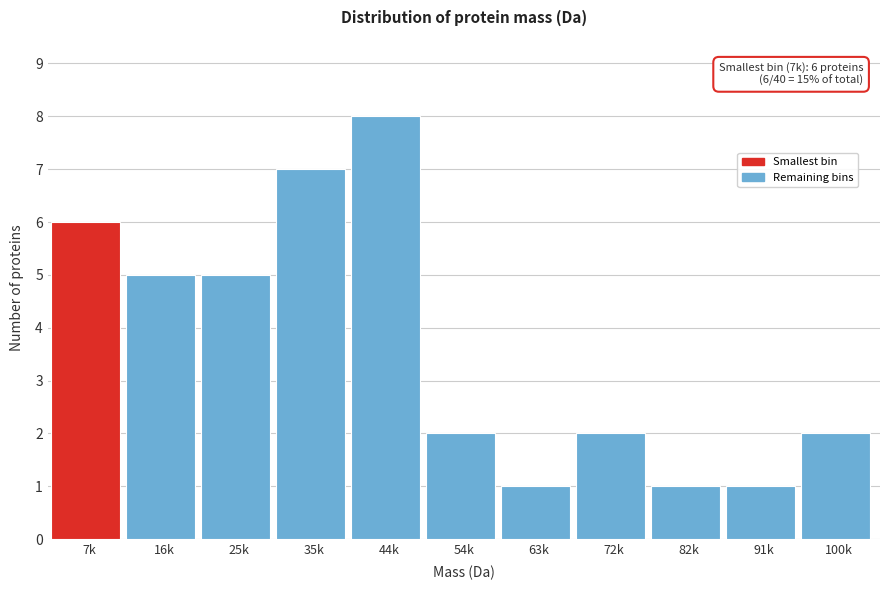

Reading left to right, extract all data points from this chart.

6	5	5	7	8	2	1	2	1	1	2